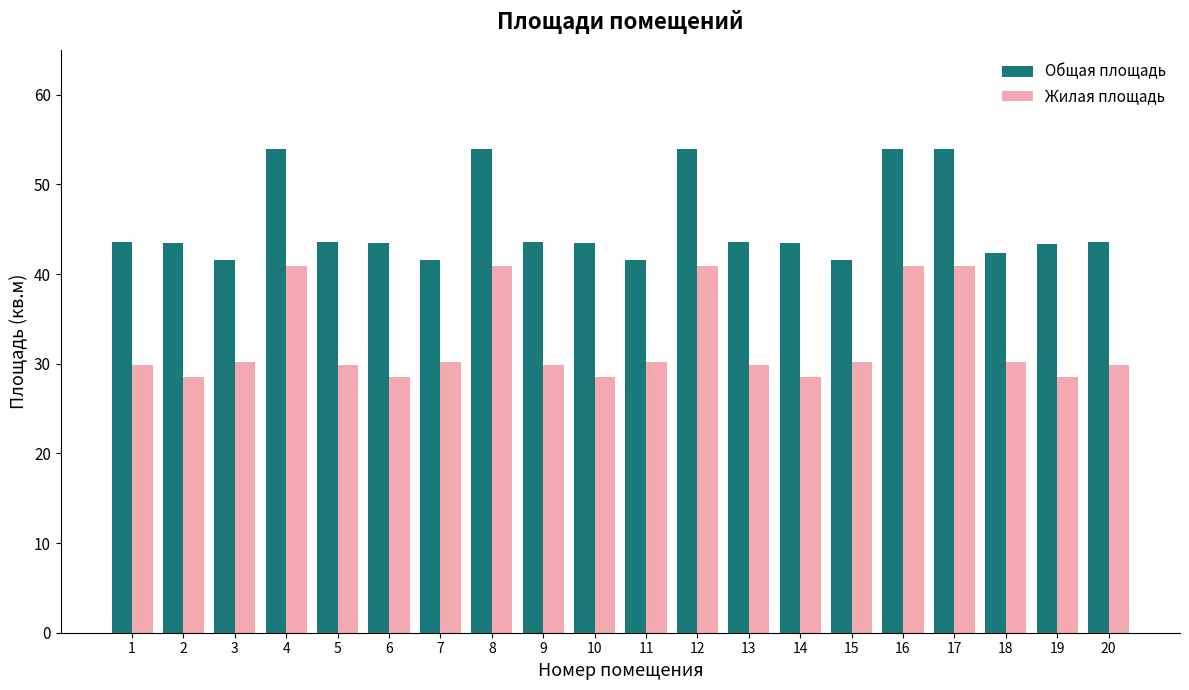

Which series has the largest total across all categories?

Общая площадь